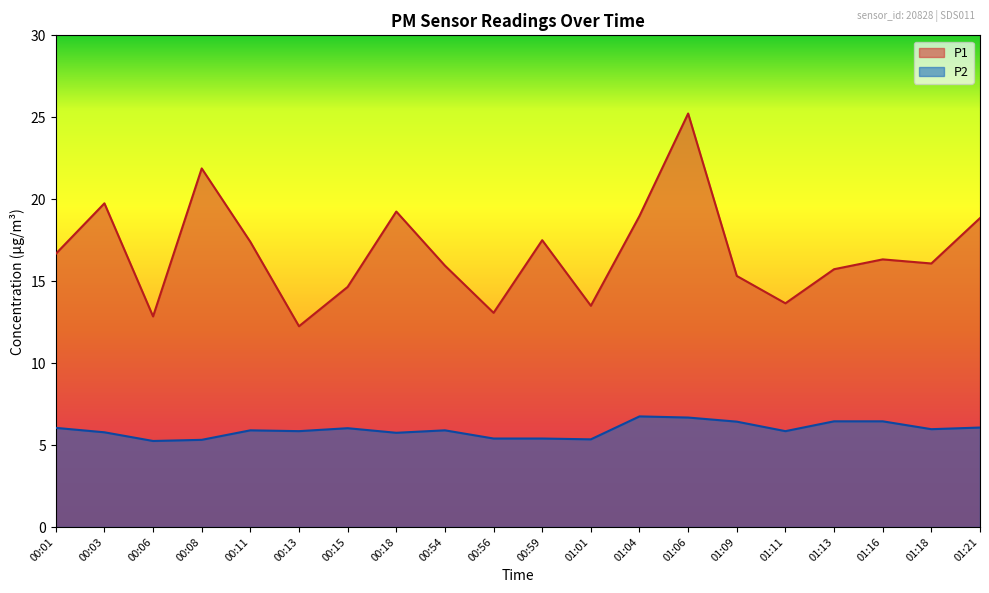

How many lines are shown in the chart?

2